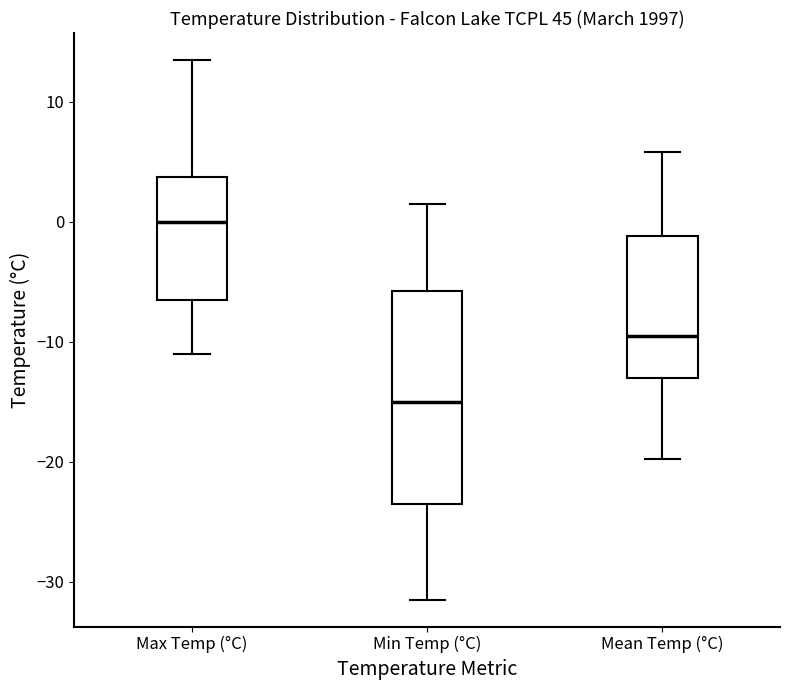

Where does the lower whisker of the box for Max Temp (°C) end on the y-axis? The values are not printed on the chart, so give them approximately, as read against the axis.

-11